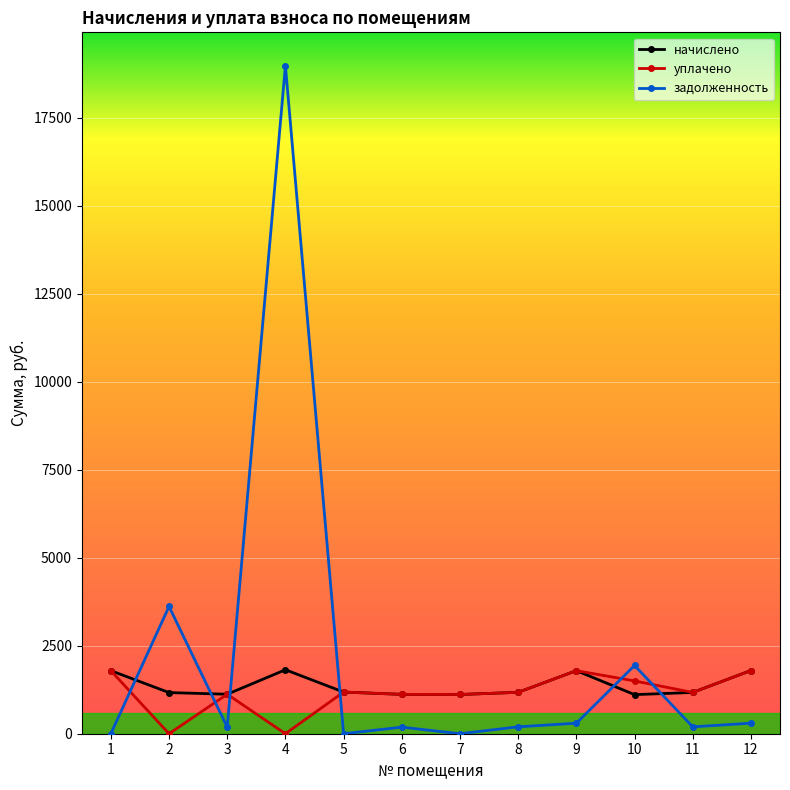

True or false: уплачено has more than 1 interior local peaks.

True